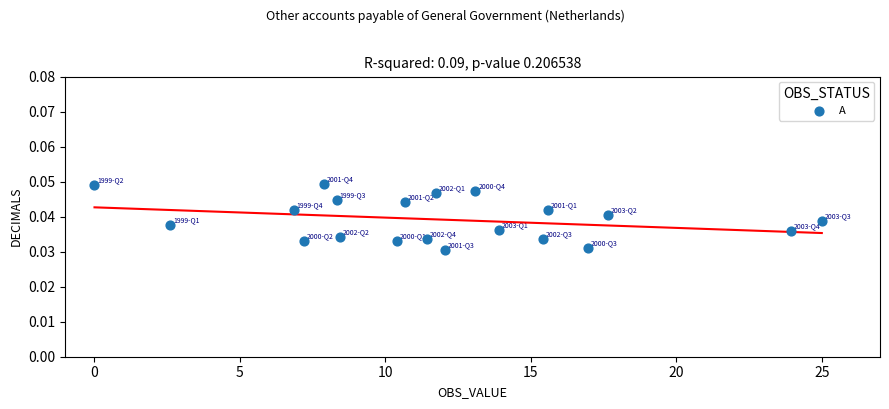

What is the range of X values (max minus min)?

25.0